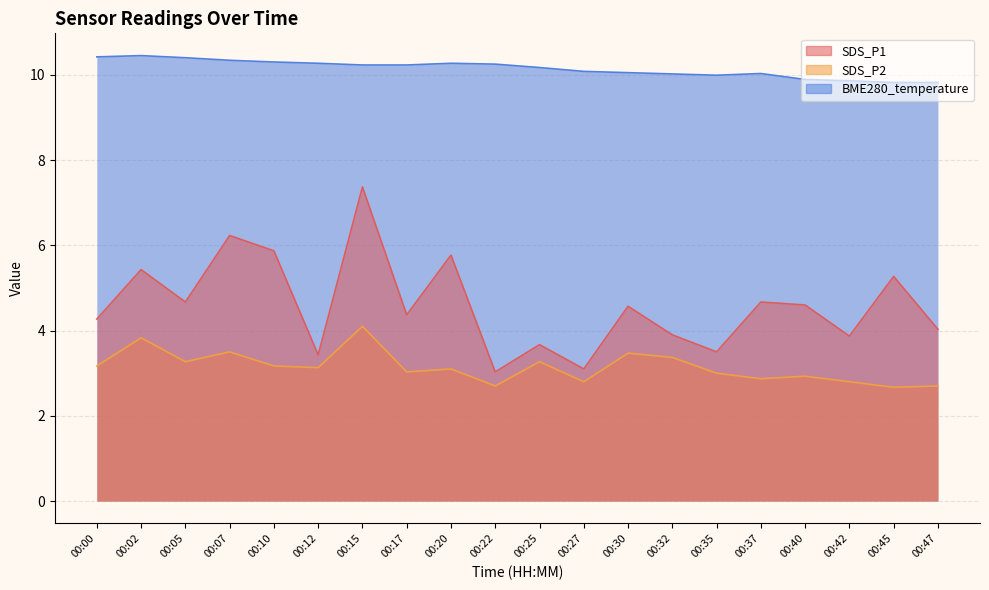

What are all the series names shown in the legend?

SDS_P1, SDS_P2, BME280_temperature